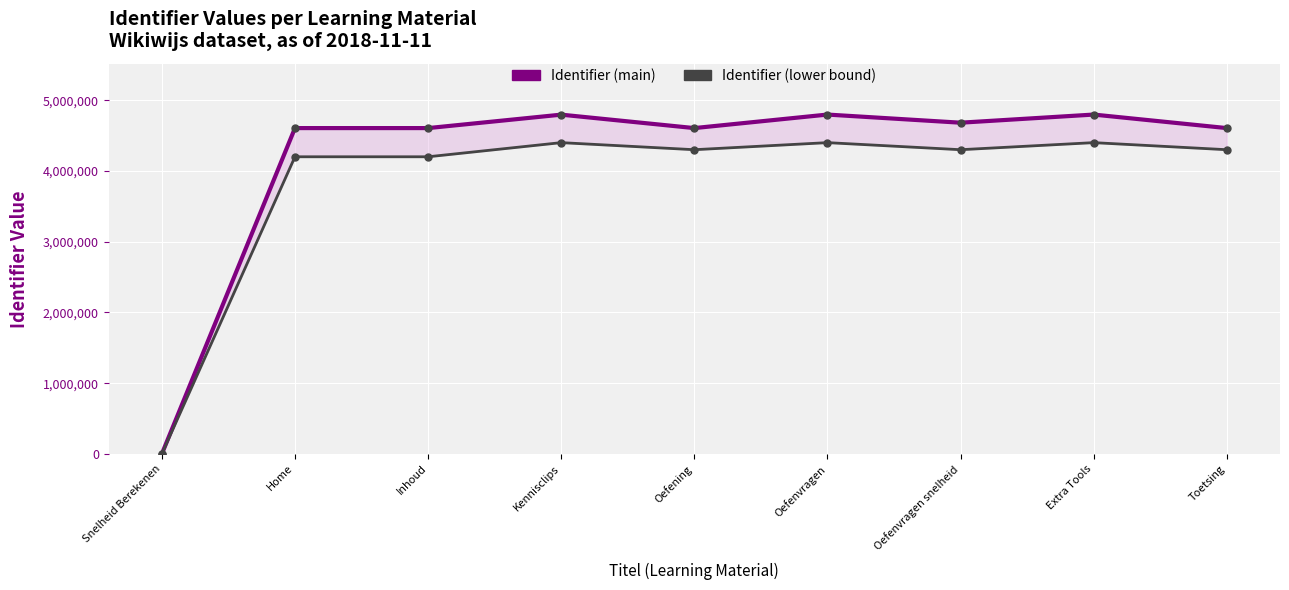

Reading left to right, list all the values displayed in this chart.

Identifier (main): 0	4605579	4605581	4795530	4605583	4796760	4681808	4796761	4605585
Identifier (lower bound): 0	4200000	4200000	4400000	4300000	4400000	4300000	4400000	4300000